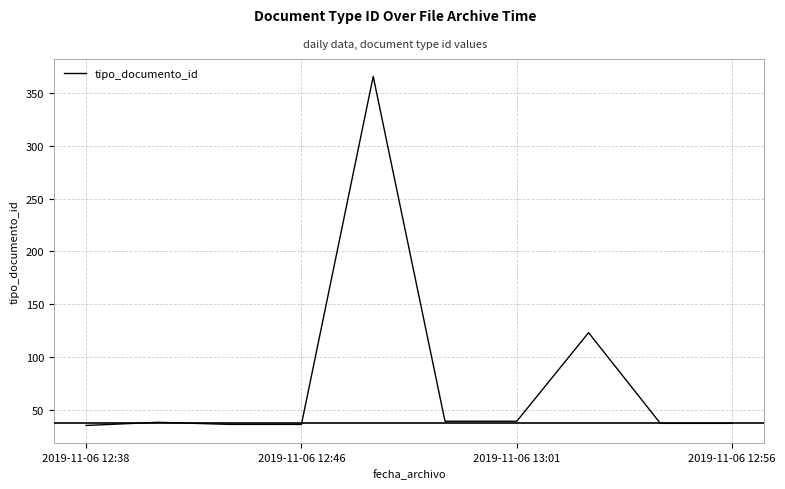

True or false: there are more than 1 points higher than both neighbors.

True